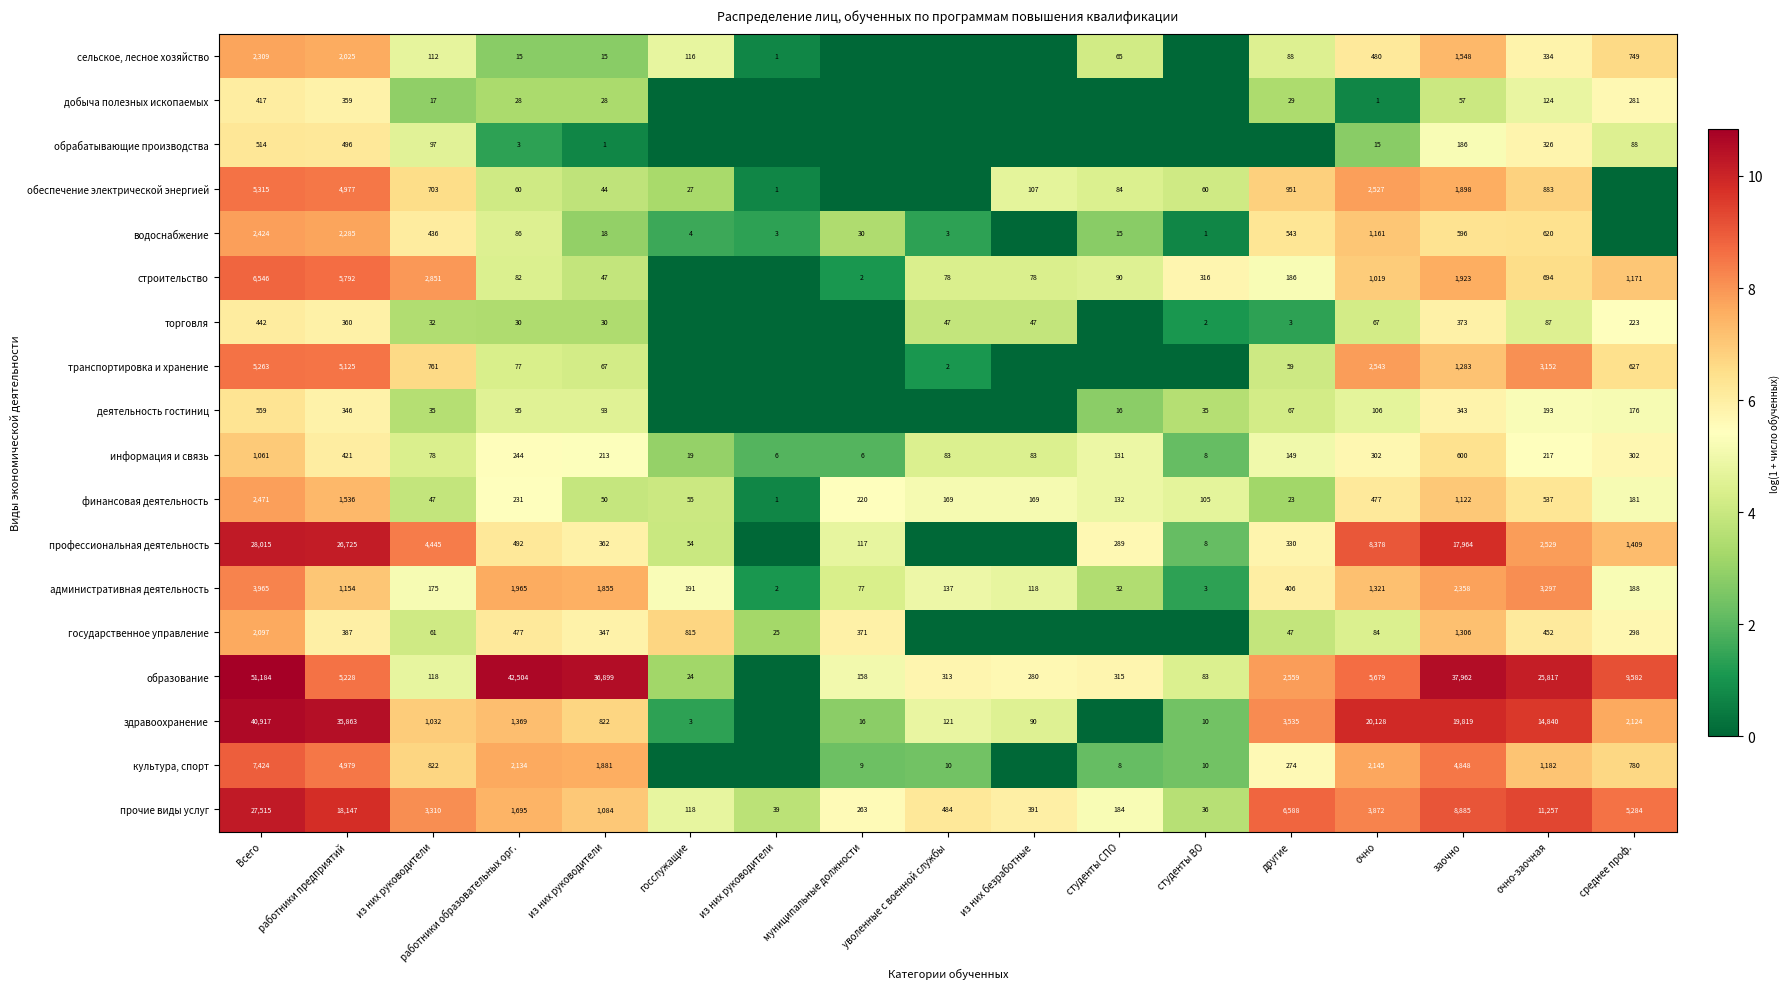

At which category is the sum across all series the highest?

Всего